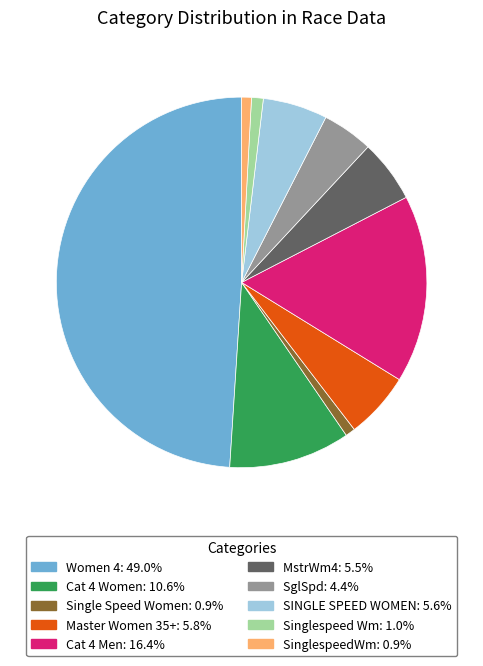

Is Singlespeed Wm the majority of the pie?

No